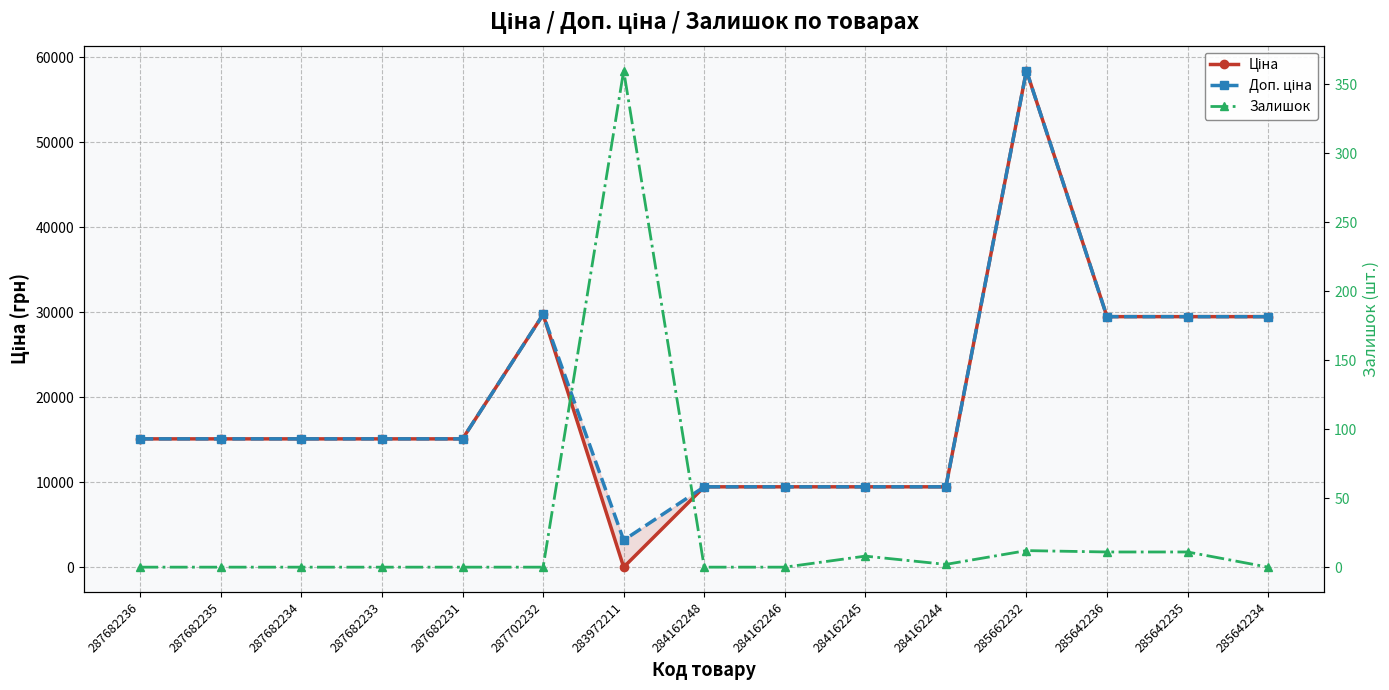

Between which two adjacent categories do Залишок and Ціна first intersect?

287702232 and 283972211